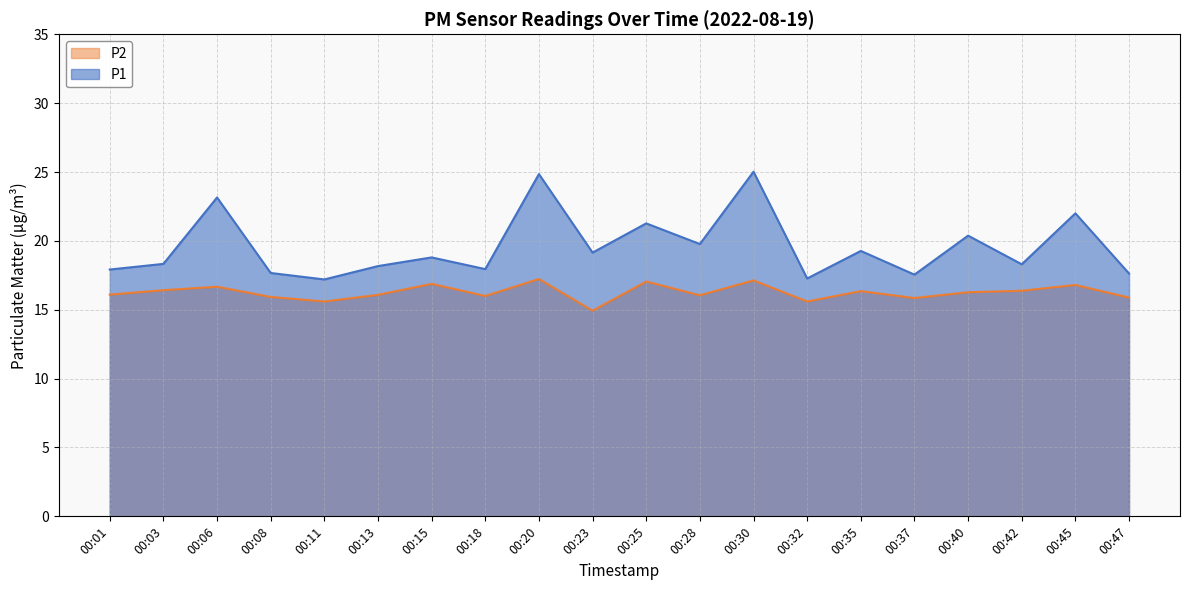

What is the spread (max minus min) of values at 00:40?

4.1